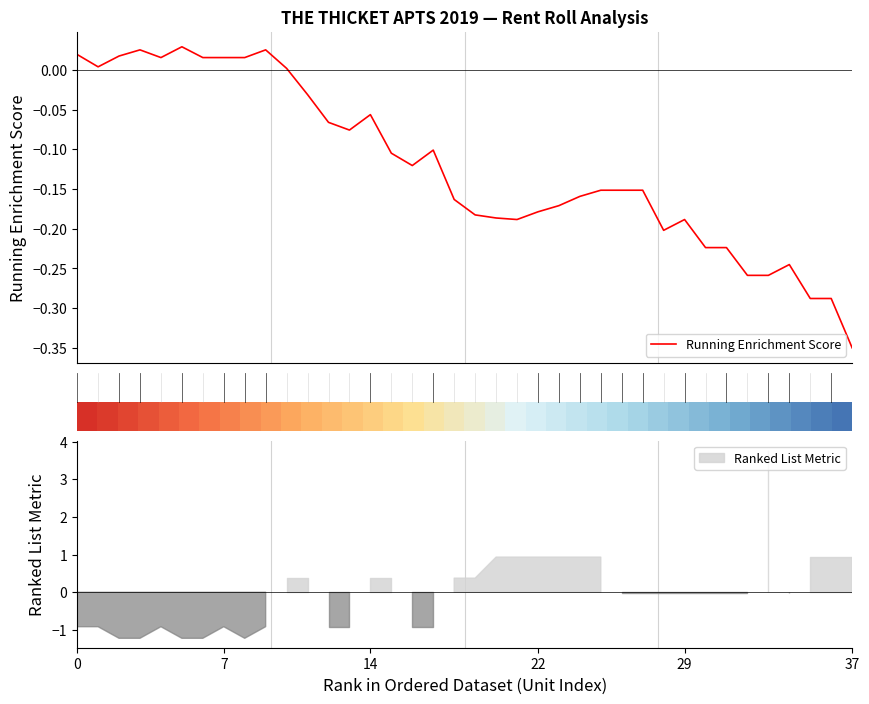

What is the value of the Running Enrichment Score point at the 17th from the left?

-0.1